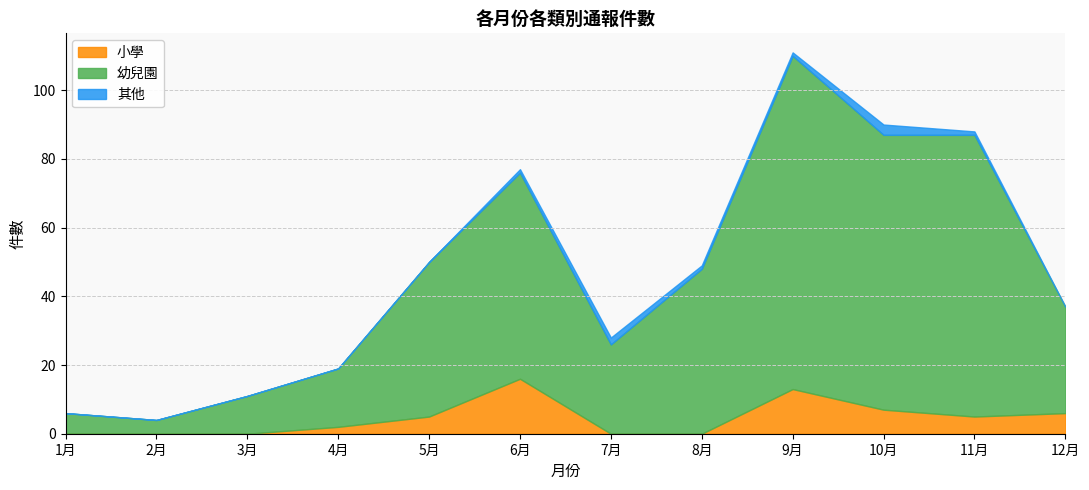

How many interior local valleys does the 小學 series have?

1